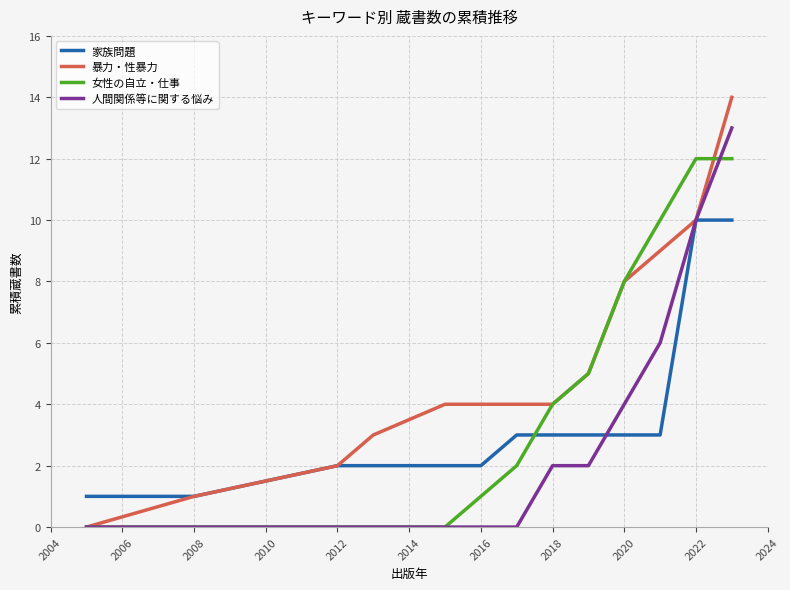

List the series in order of their peak value, highest first.

暴力・性暴力, 人間関係等に関する悩み, 女性の自立・仕事, 家族問題